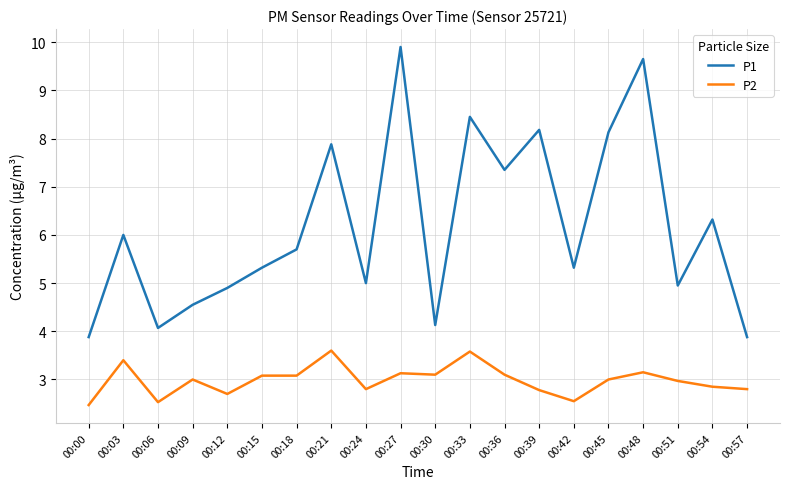

At how many categories does at least one series exceed 8?

5